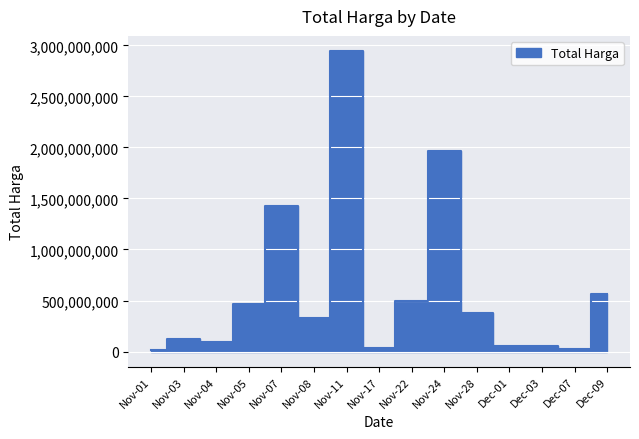

What is the maximum value shown in the chart?

2892122000